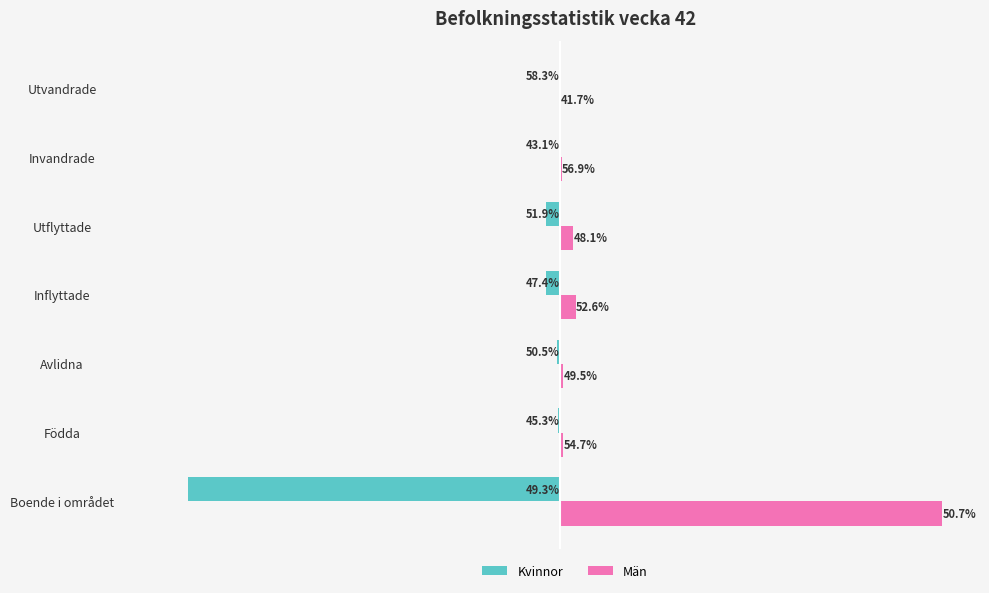

What is the minimum value shown in the chart?

-5940